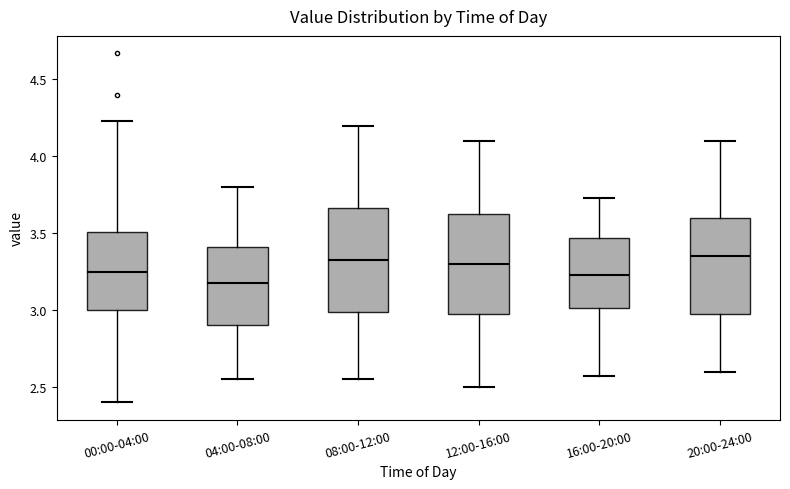

Reading left to right, transcribe this box plot: for each box, give where its median line is, the range the box spans, and where its two whiskers end, as read against the y-axis. The values are not printed on the chart, so give them approximately, as read against the axis.

00:00-04:00: median 3.25, box 3.00 to 3.50, whiskers 2.40 to 4.25
04:00-08:00: median 3.20, box 2.90 to 3.40, whiskers 2.55 to 3.80
08:00-12:00: median 3.35, box 3.00 to 3.65, whiskers 2.55 to 4.20
12:00-16:00: median 3.30, box 3.00 to 3.65, whiskers 2.50 to 4.10
16:00-20:00: median 3.25, box 3.00 to 3.45, whiskers 2.55 to 3.75
20:00-24:00: median 3.35, box 3.00 to 3.60, whiskers 2.60 to 4.10